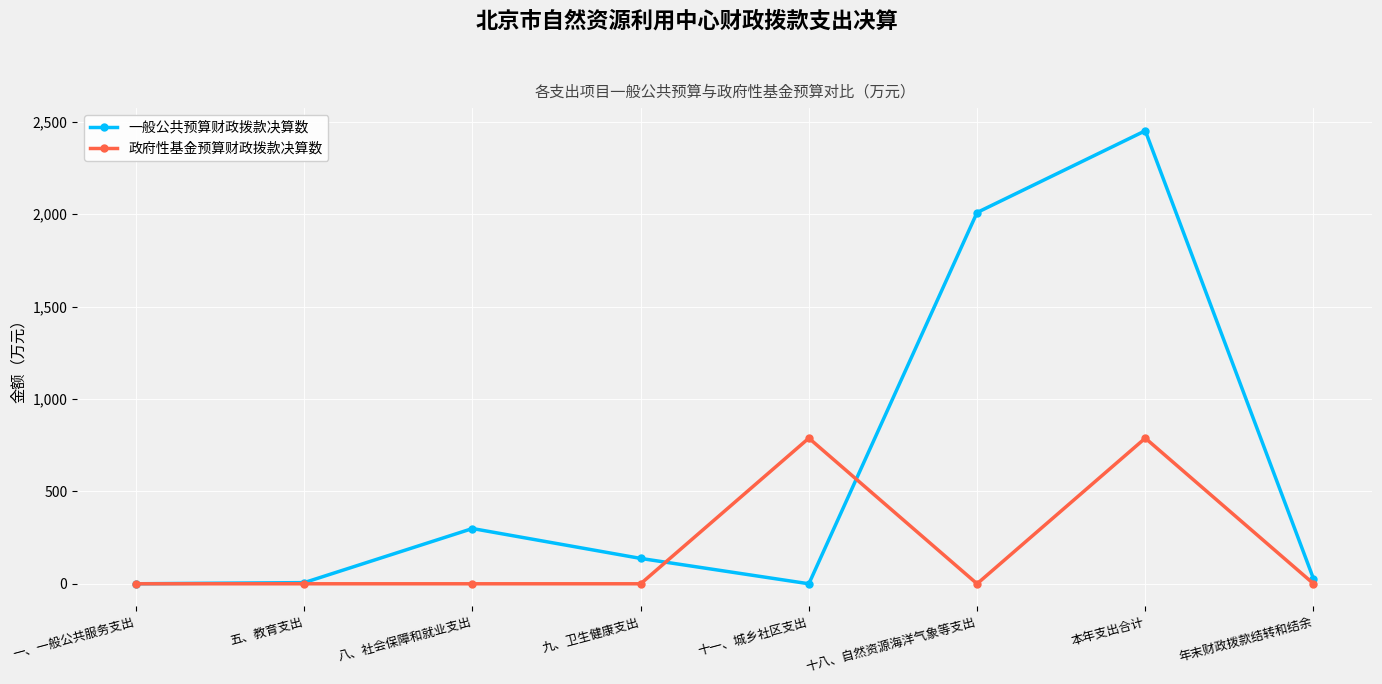

True or false: 政府性基金预算财政拨款决算数 has more than 1 interior local peaks.

True